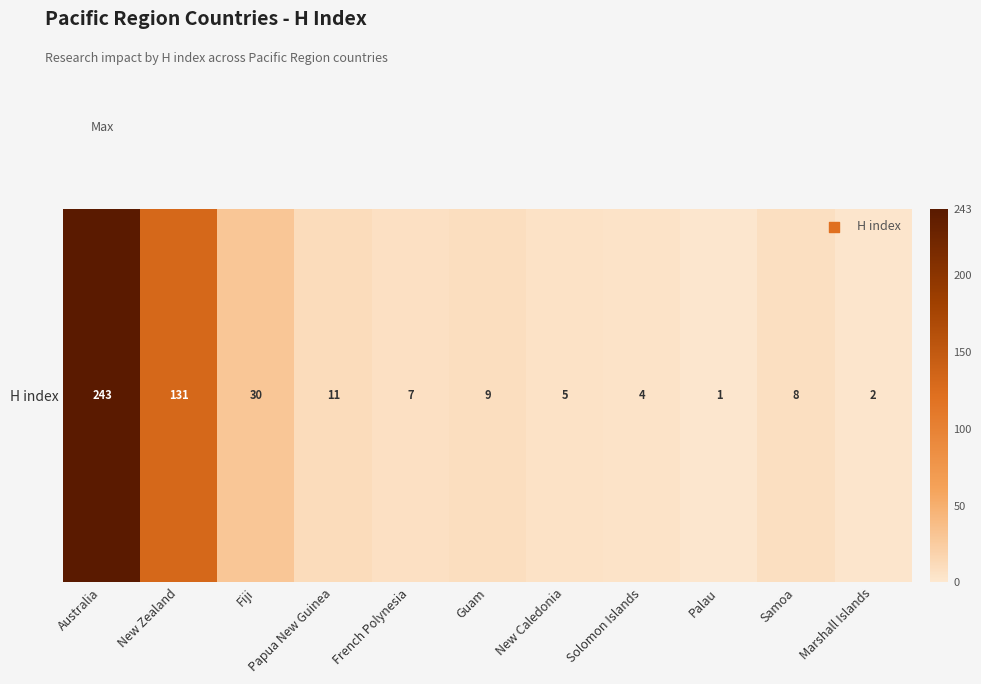

Read the value at New Caledonia.

5